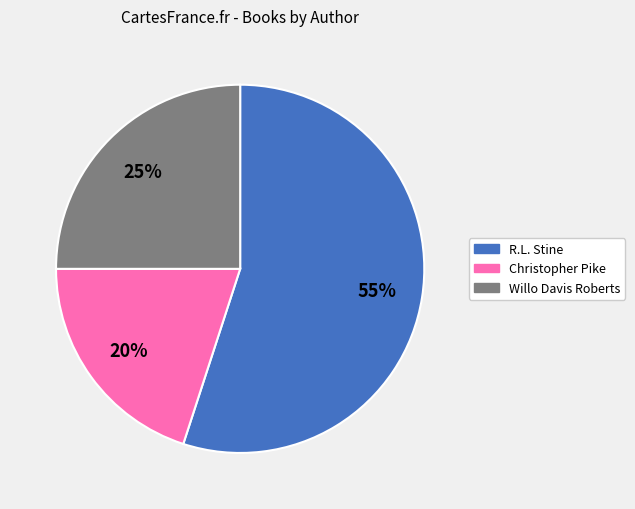

Does any single category account for the majority?

Yes